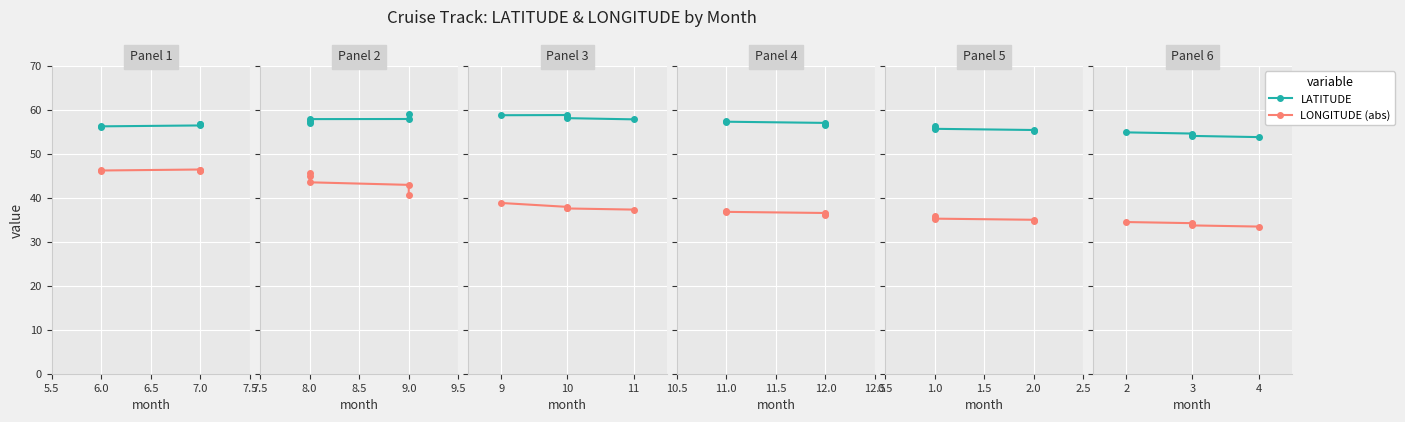

What position from the left is 5.5?

1